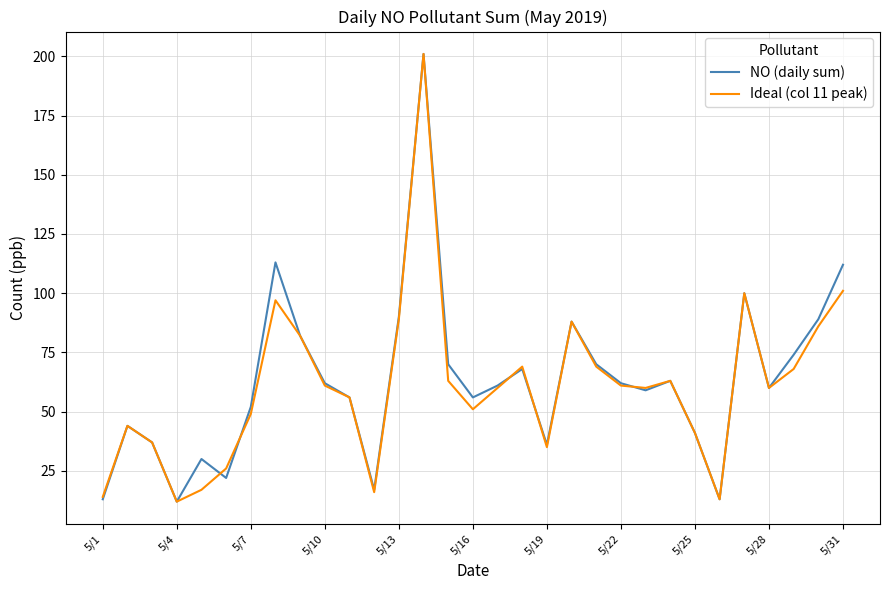

What is the minimum value shown in the chart?

12